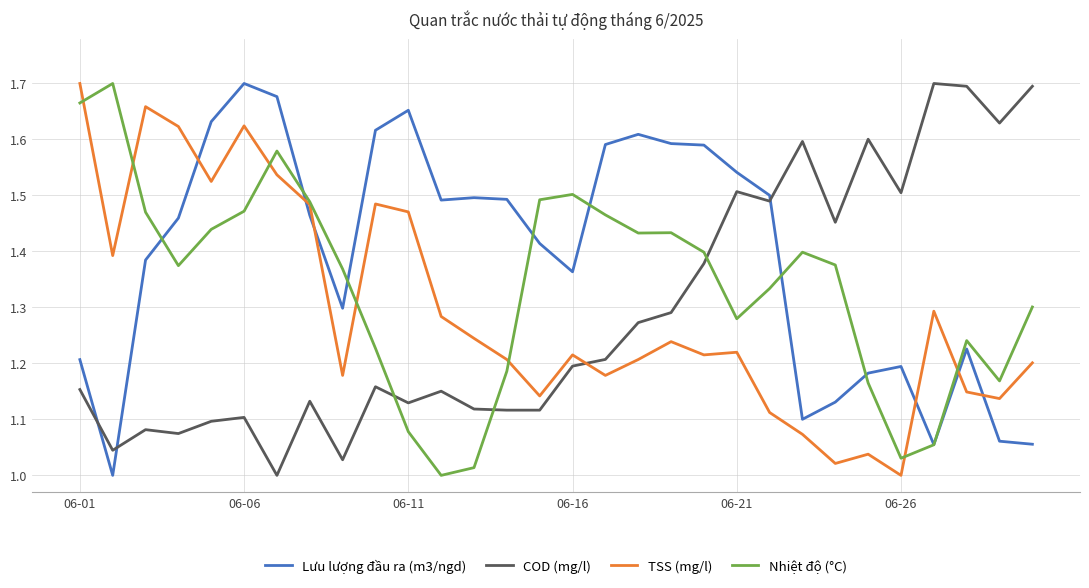

Count the number of categories in the chart.

30